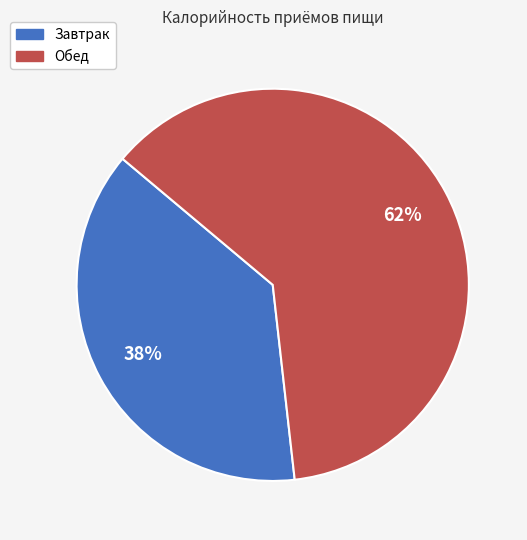

What is the smallest slice in the pie chart?

Завтрак